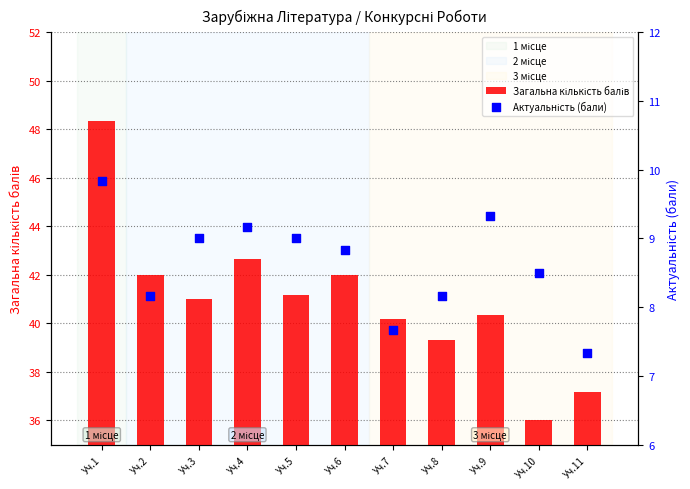

Is the value of Актуальність (бали) at Уч.4 greater than the value of Загальна кількість балів at Уч.10?

No